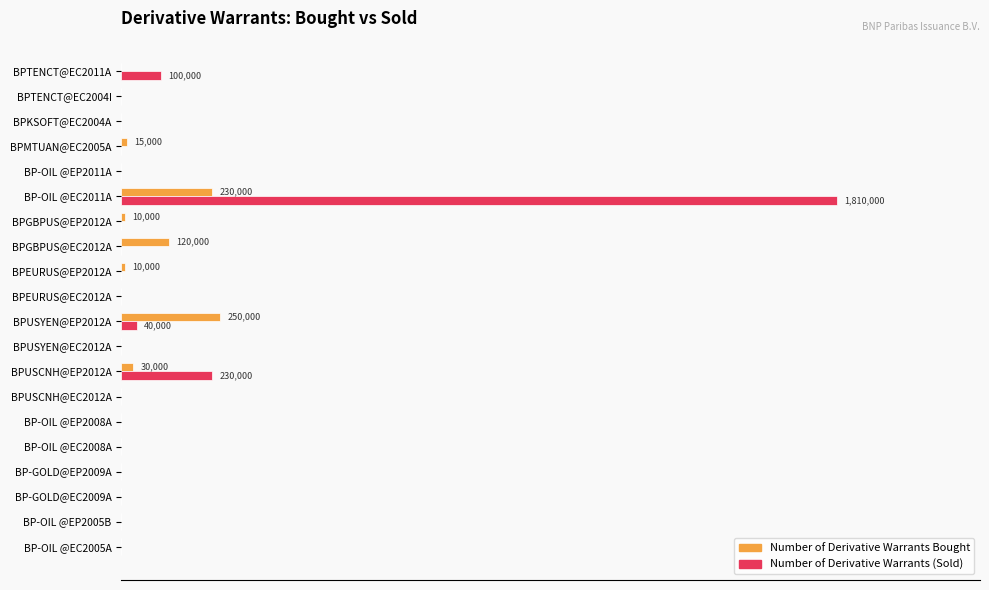

Which label corresponds to the largest value in the chart?

BP-OIL @EC2011A